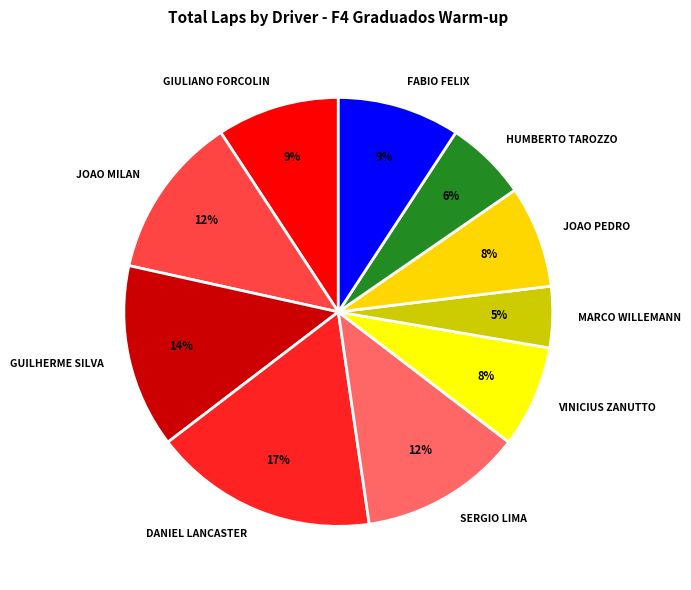

What is the ratio of the value at HUMBERTO TAROZZO to the value at SERGIO LIMA?

0.5